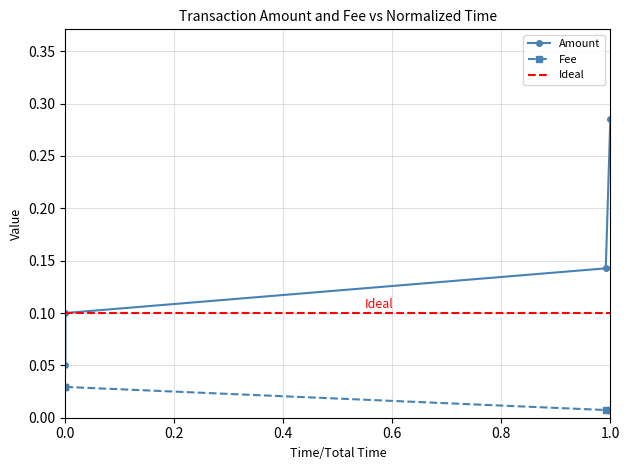

True or false: Amount has a value of 0.1 at 2020-08-24 14:32:28.

True